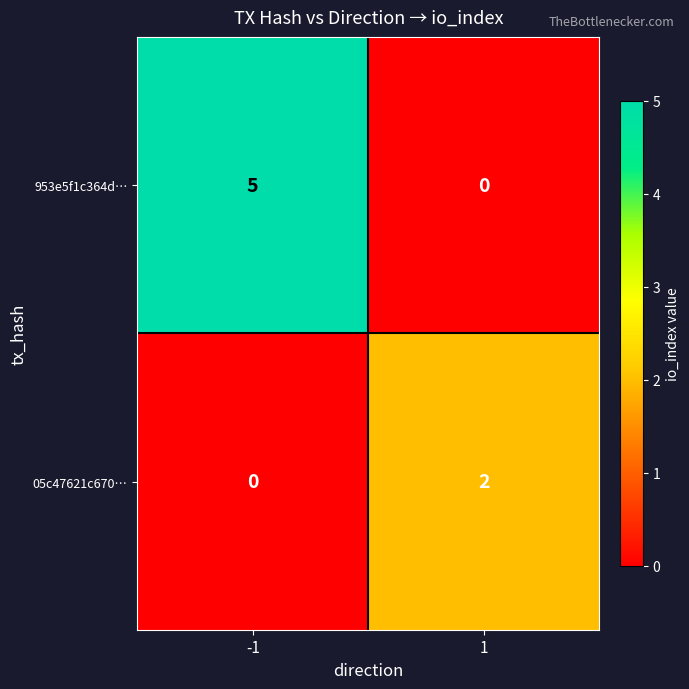

Reading left to right, list all the values displayed in this chart.

953e5f1c364d…: 5	0
05c47621c670…: 0	2